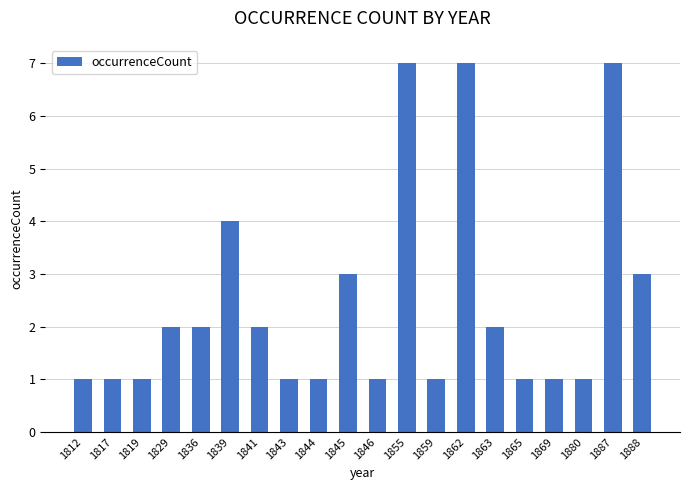

What is the greatest value displayed?

7